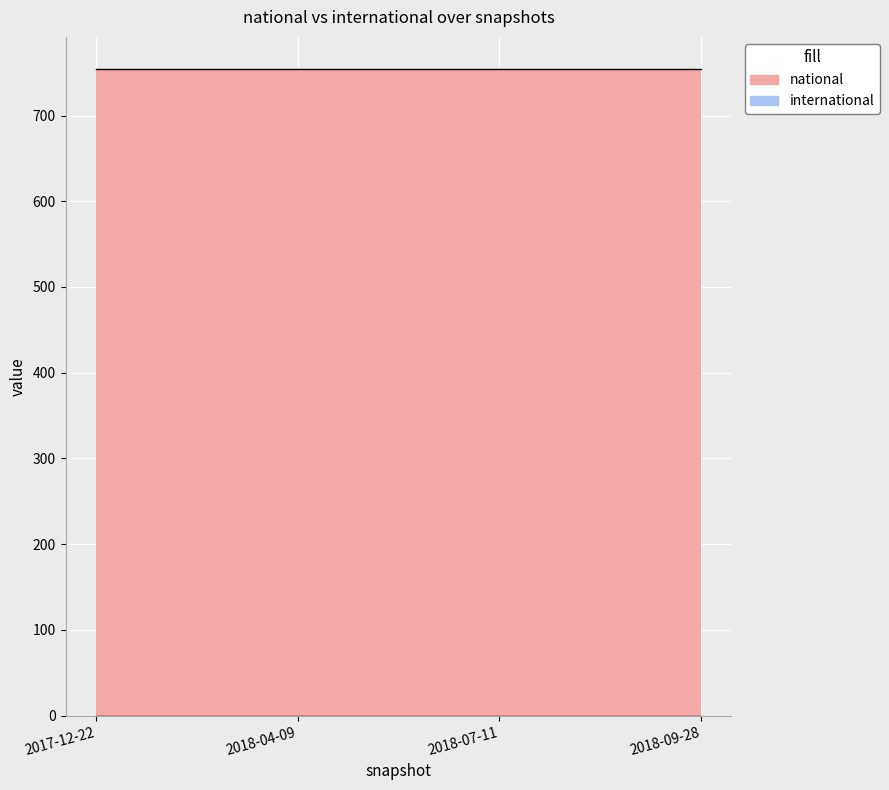

What is the sum of all national values?

3016